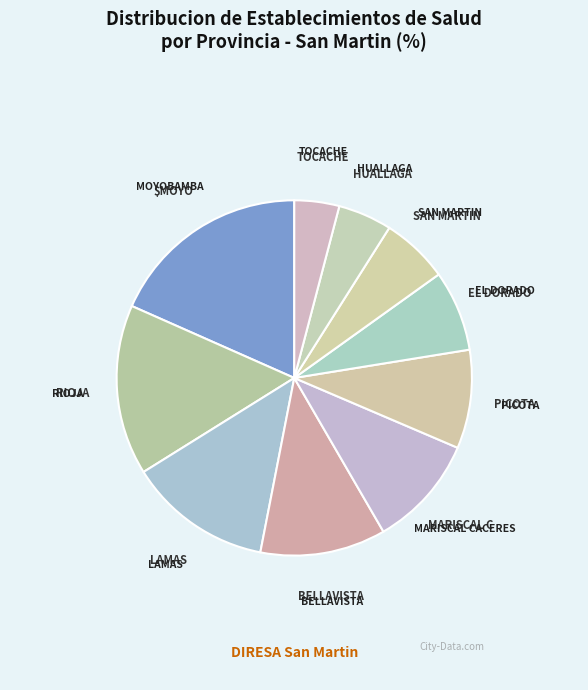

Rank the categories by value from highest to lowest.

MOYOBAMBA, RIOJA, LAMAS, BELLAVISTA, MARISCAL CACERES, PICOTA, EL DORADO, SAN MARTIN, HUALLAGA, TOCACHE